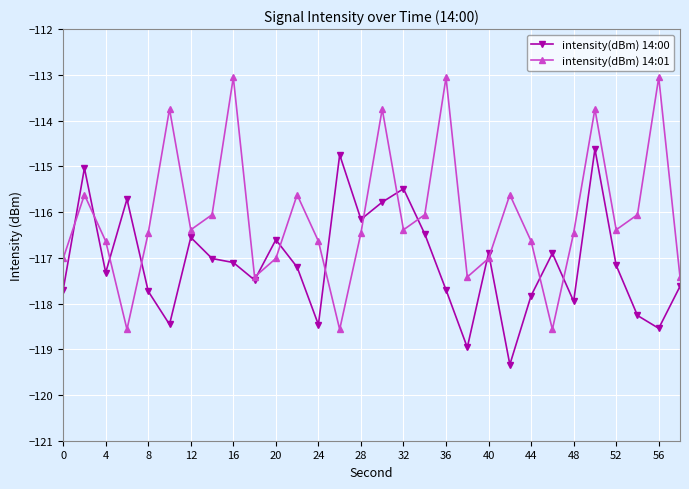

What is the value of the intensity(dBm) 14:01 point at the 10th from the left?

-117.4